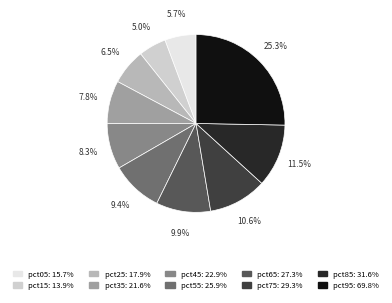

What is the largest slice in the pie chart?

pct95